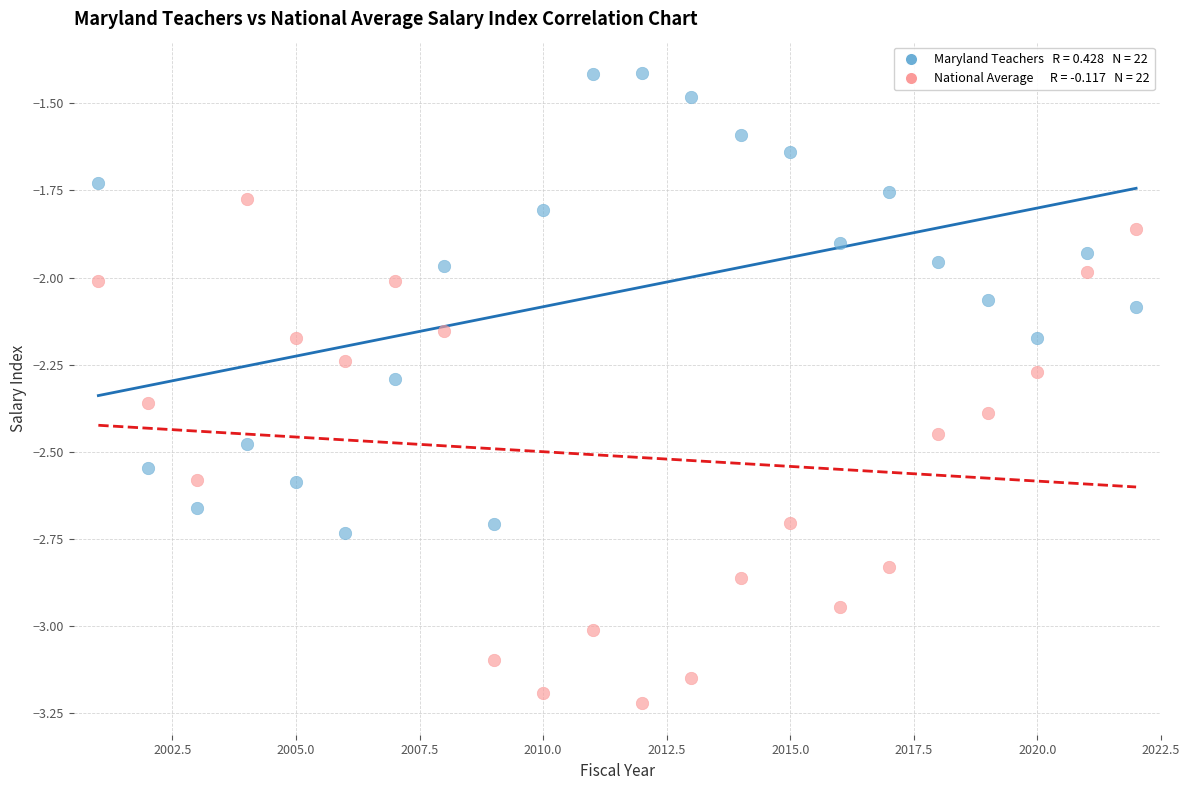

Across all data points, what is the range of X values (max minus min)?

21.0